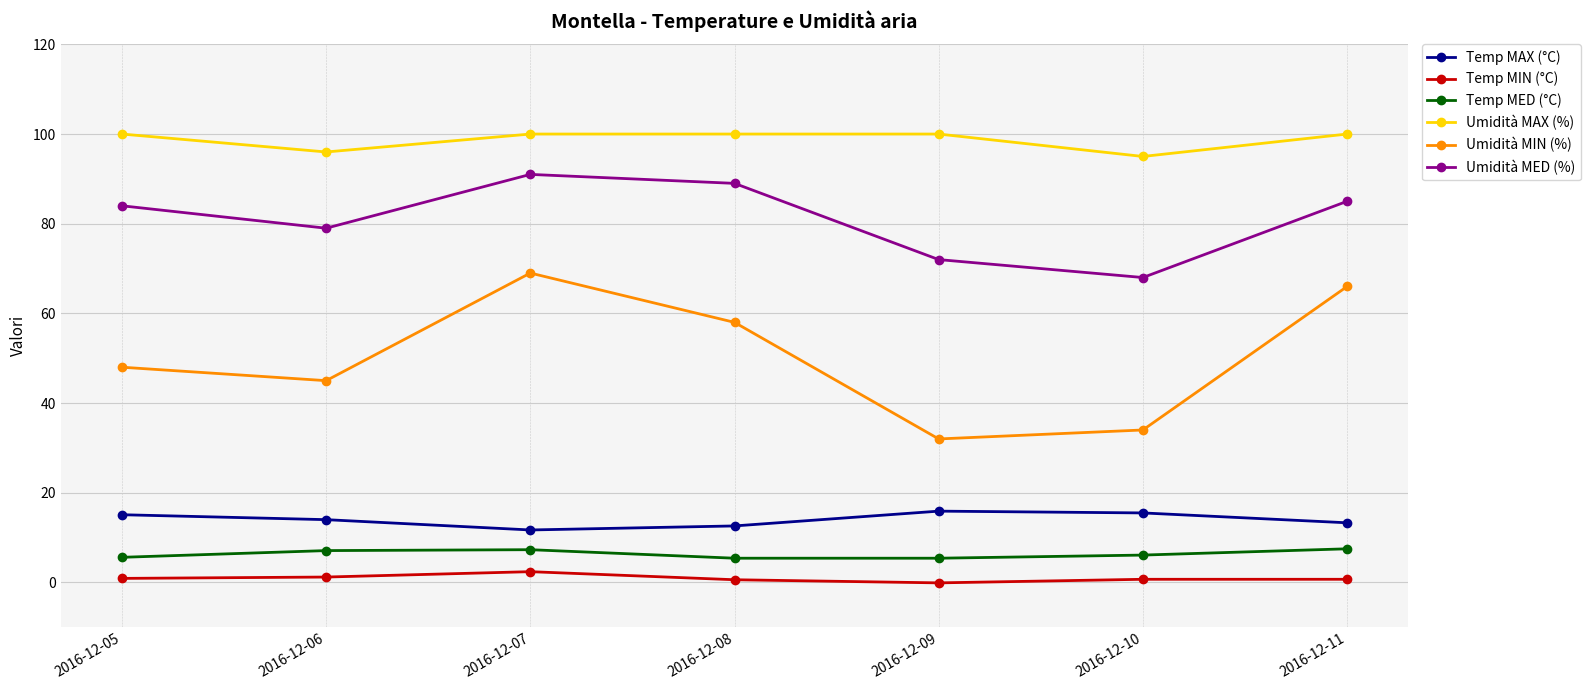

What is the maximum value shown in the chart?

100.0